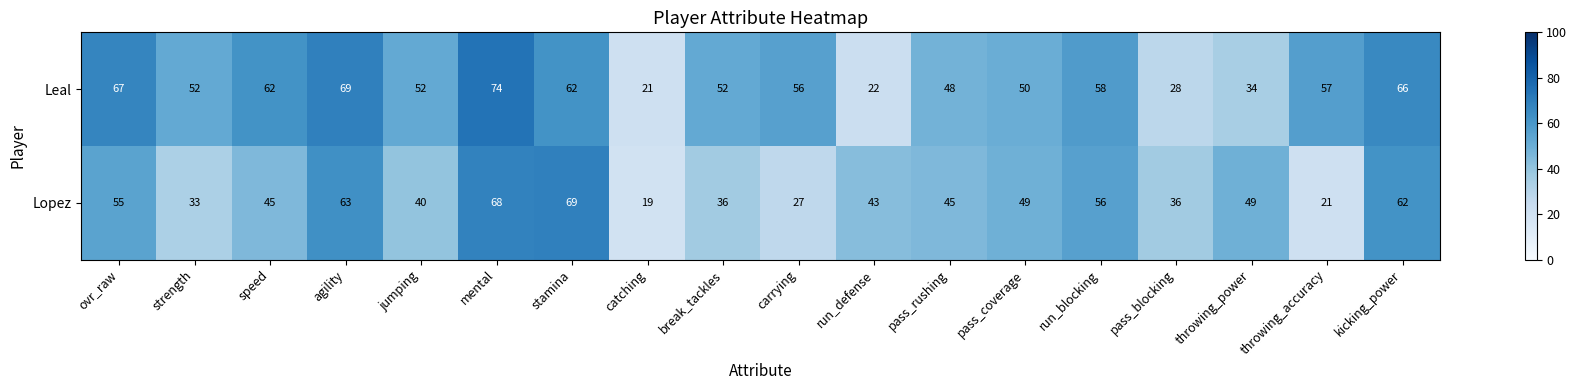

What is the approximate value of Lopez at speed?

45